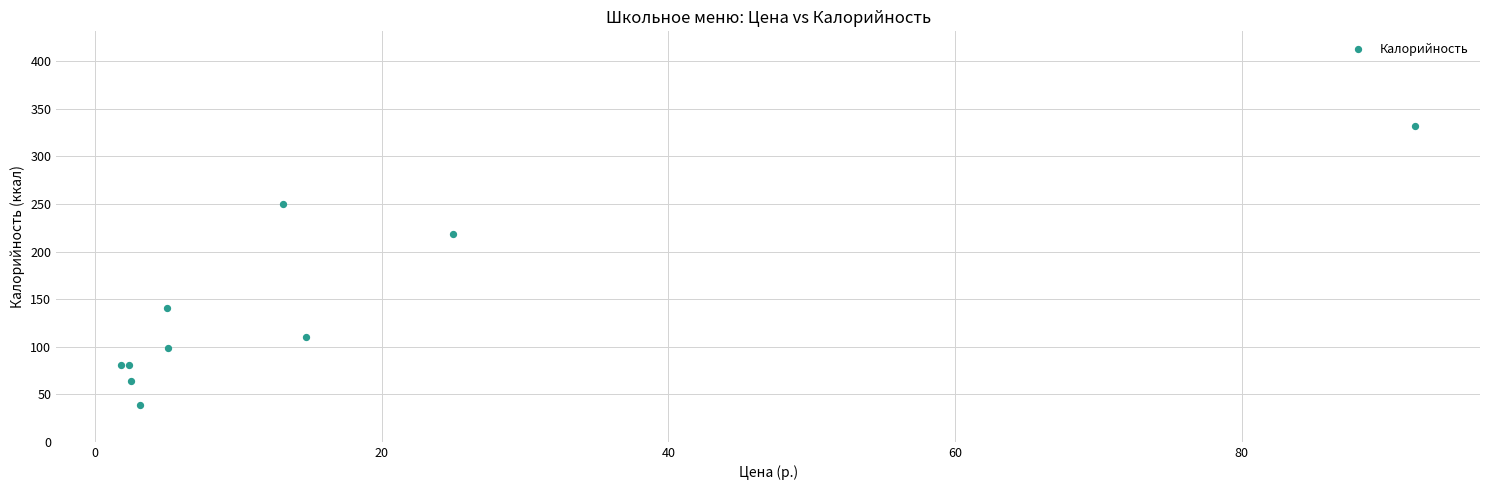

What Y value in the scatter plot is closest to 185?

219